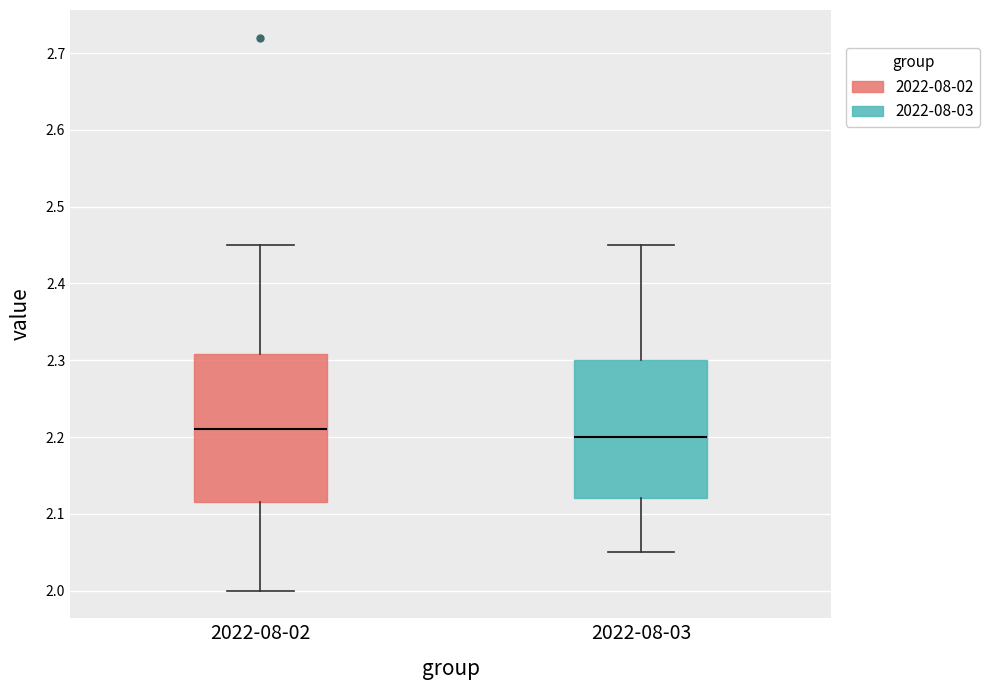

Reading left to right, read every box against the y-axis: the position of its median line, the range the box covers, and the ends of its whiskers. The values are not printed on the chart, so give them approximately, as read against the axis.

2022-08-02: median 2.21, box 2.12 to 2.31, whiskers 2.00 to 2.45
2022-08-03: median 2.20, box 2.12 to 2.30, whiskers 2.05 to 2.45